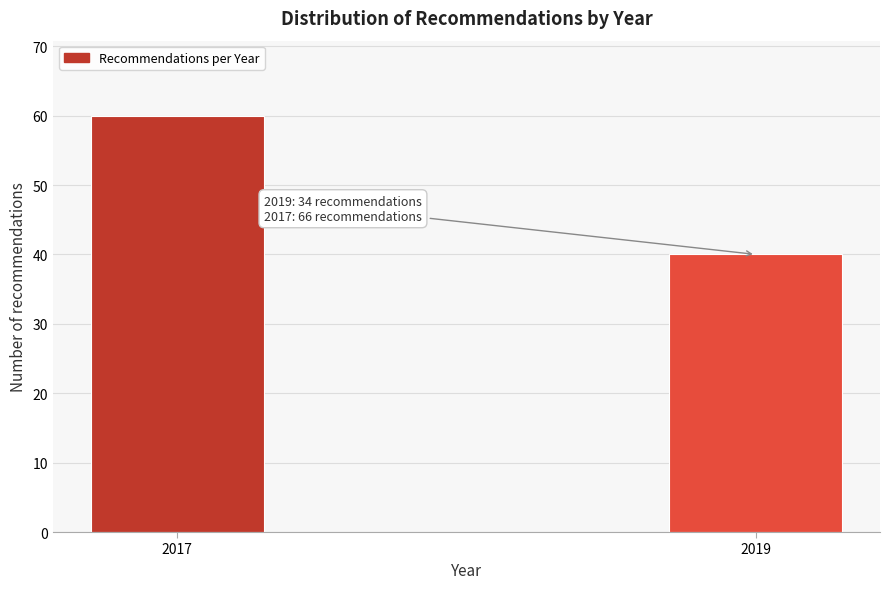

Reading left to right, transcribe all the data shown in this chart.

2017=60	2019=40